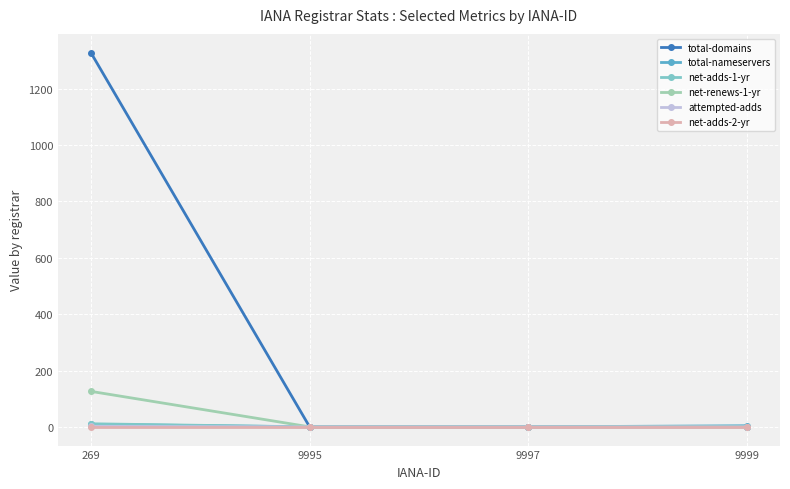

Which category has the highest value in the total-domains series?

269